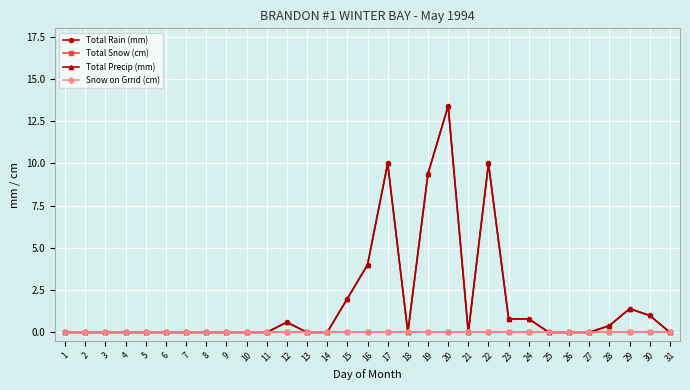

Is this an area chart (filled region under the line)?

No